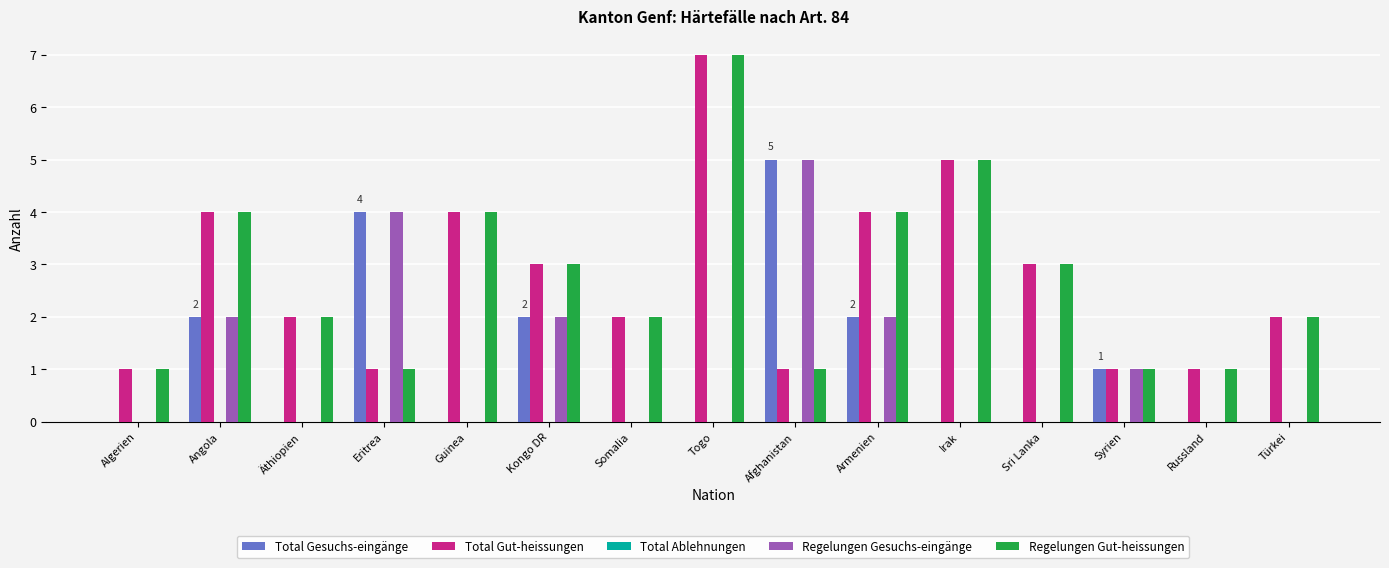

What is the greatest value displayed?

7